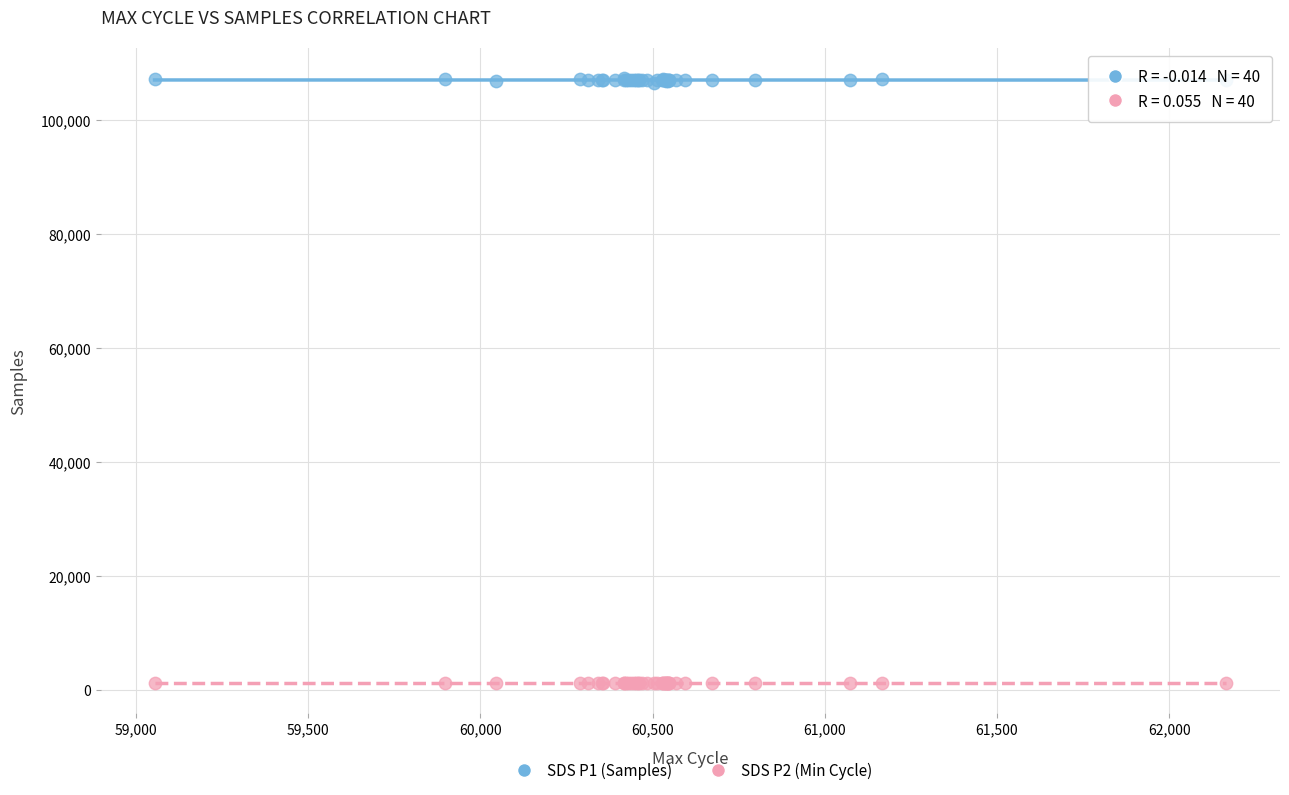

Which series has the widest spread of Y values?

SDS P1 (Samples)